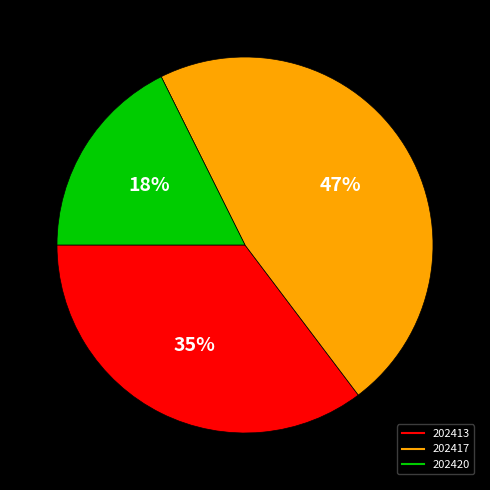

Between 202413 and 202417, which is larger?

202417